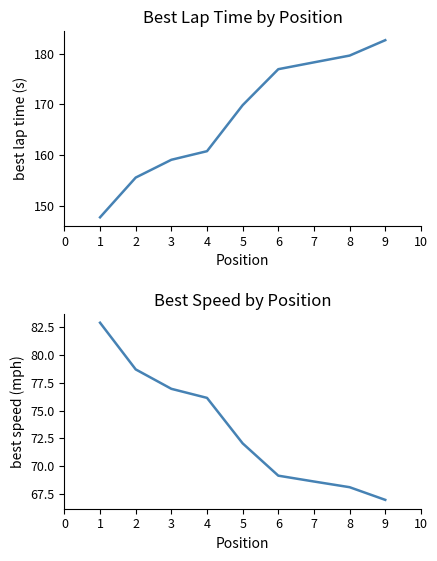

Which has a higher value, 9 or 8?

9